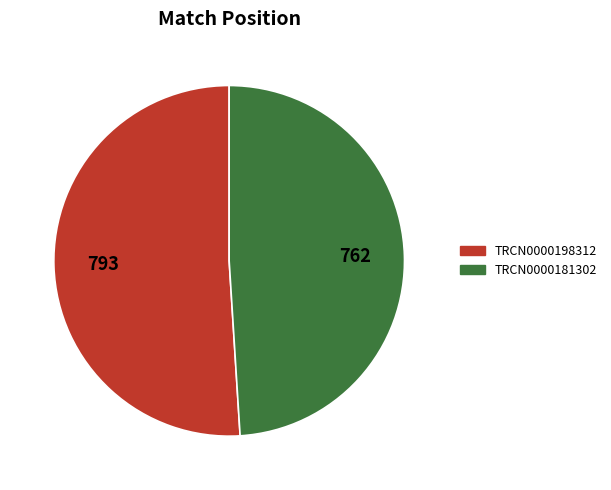

Is there any slice that represents more than half of the pie?

Yes